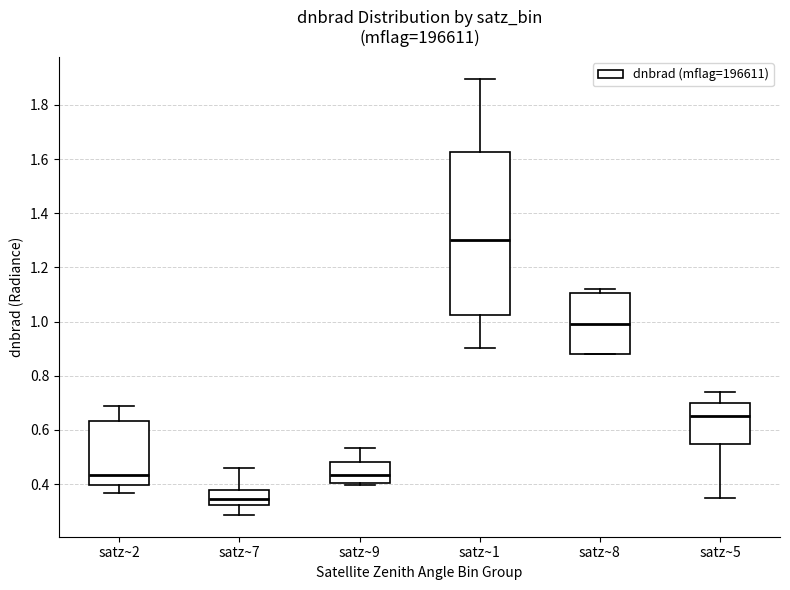

Which box's median line is the lowest?

satz~7